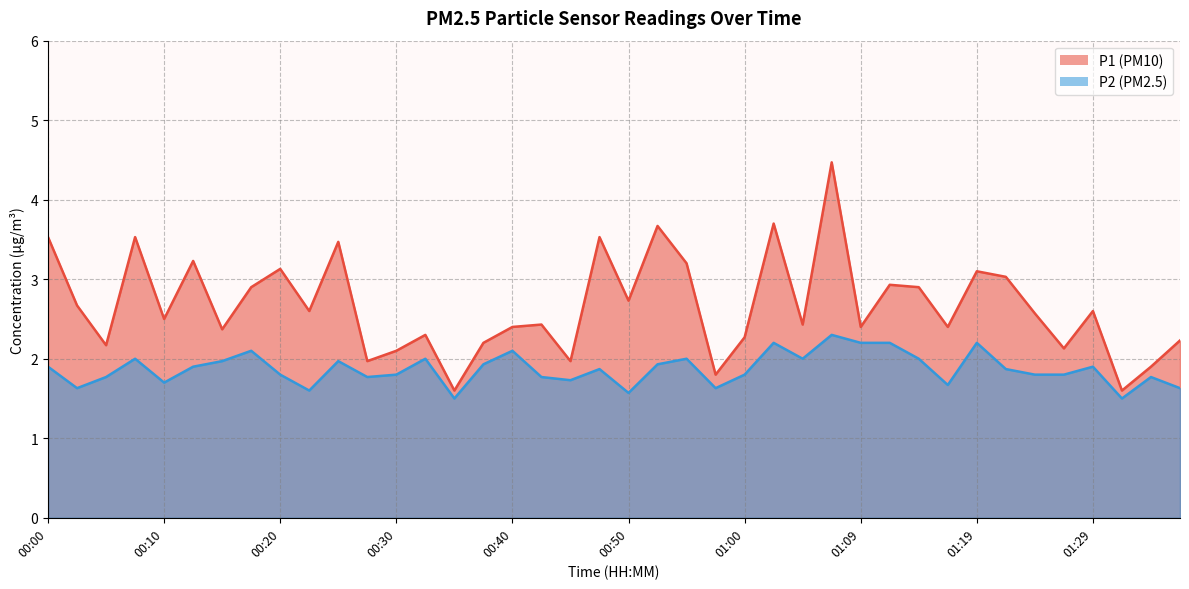

How many lines are shown in the chart?

2